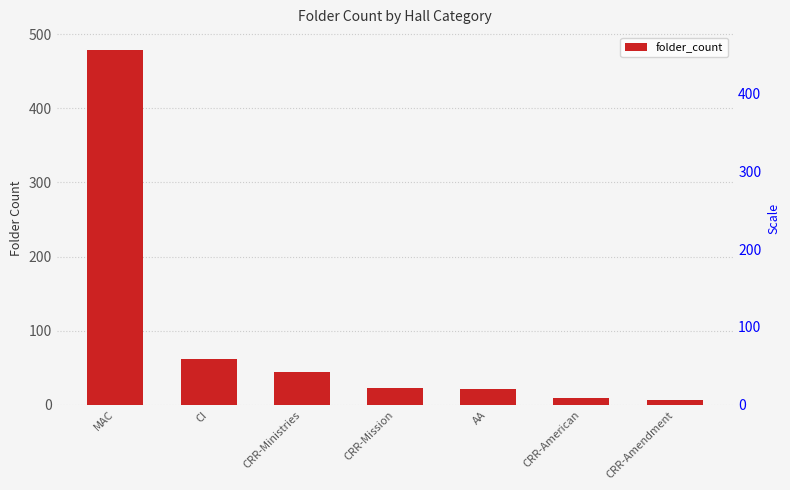

The chart shows a value of 23 at CRR-Mission. True or false?

True